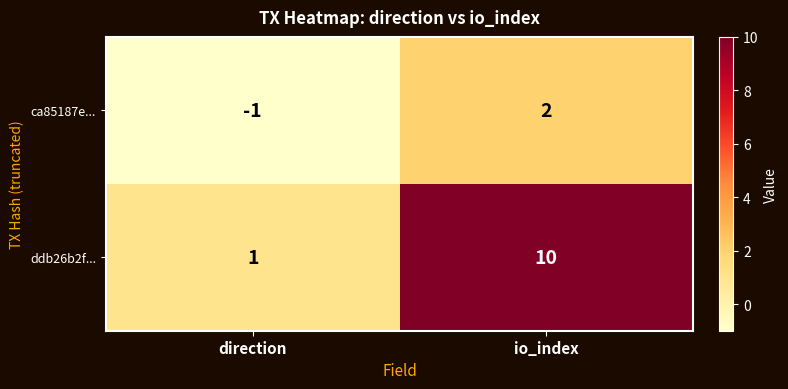

Is it true that ca85187e... equals 2 at io_index?

True